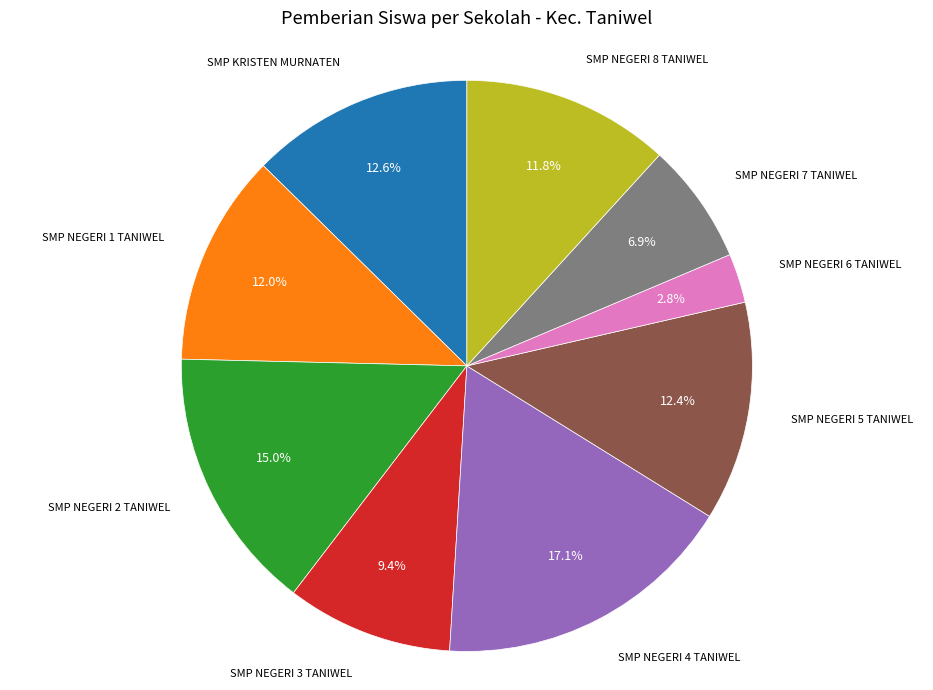

Does any single category account for the majority?

No